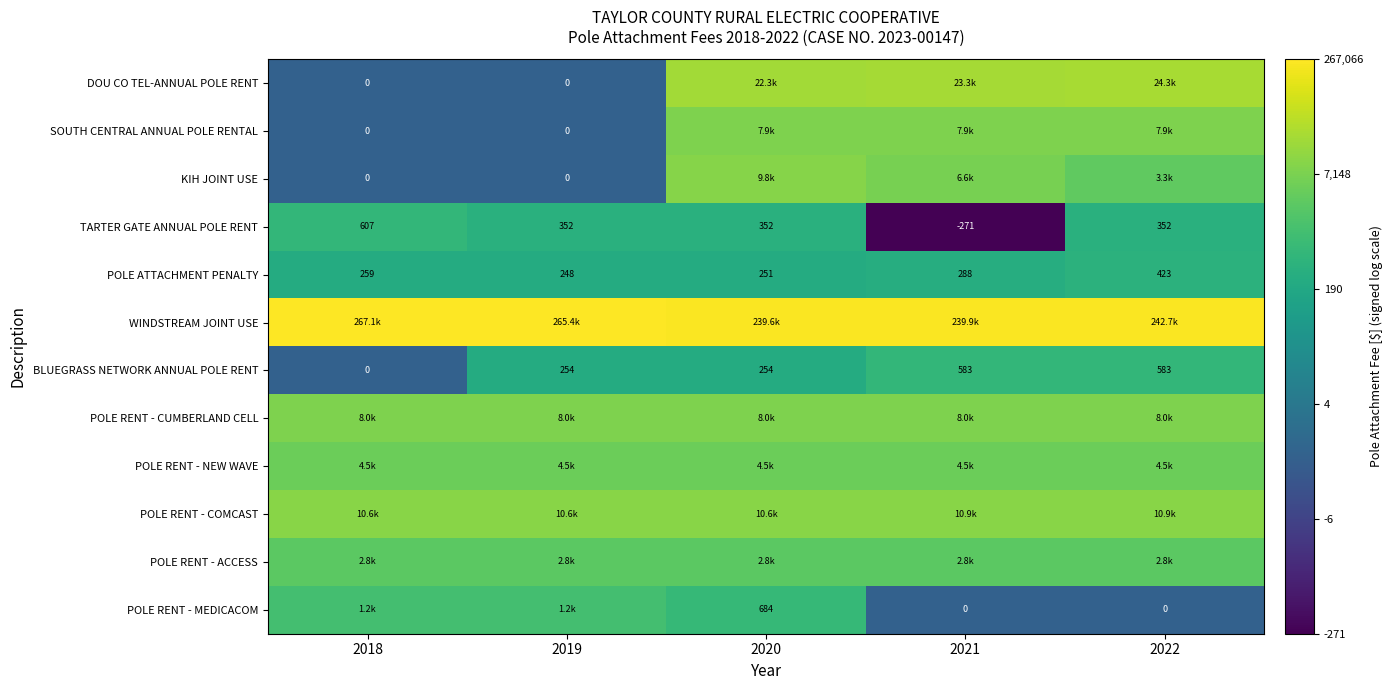

At which category is the sum across all series the highest?

2020